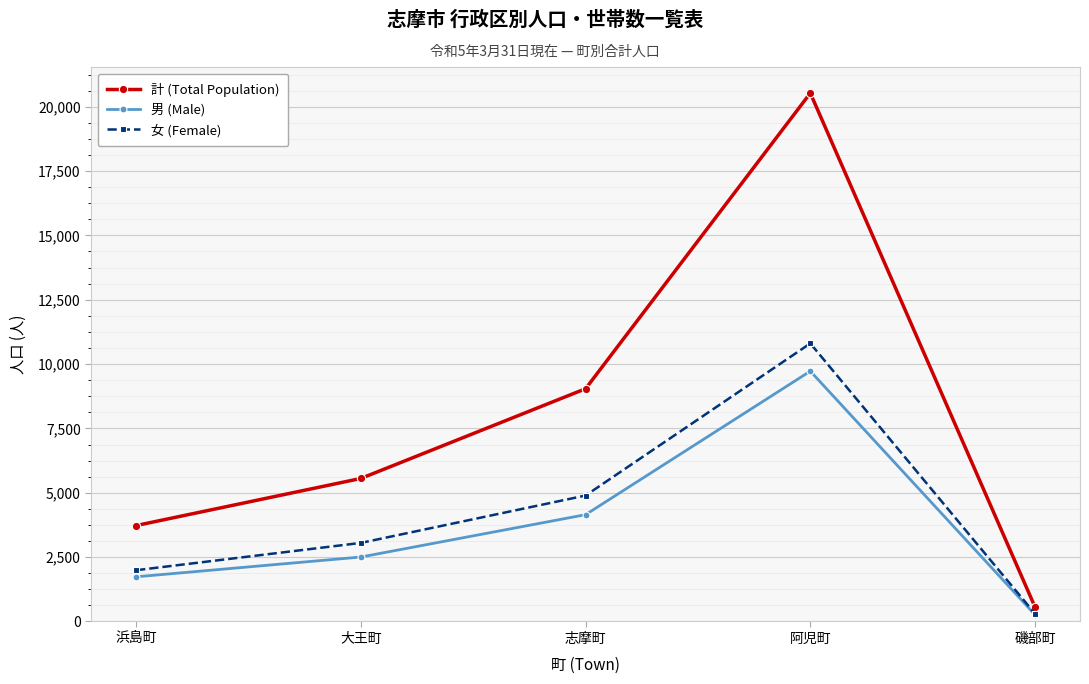

Is this an area chart (filled region under the line)?

No